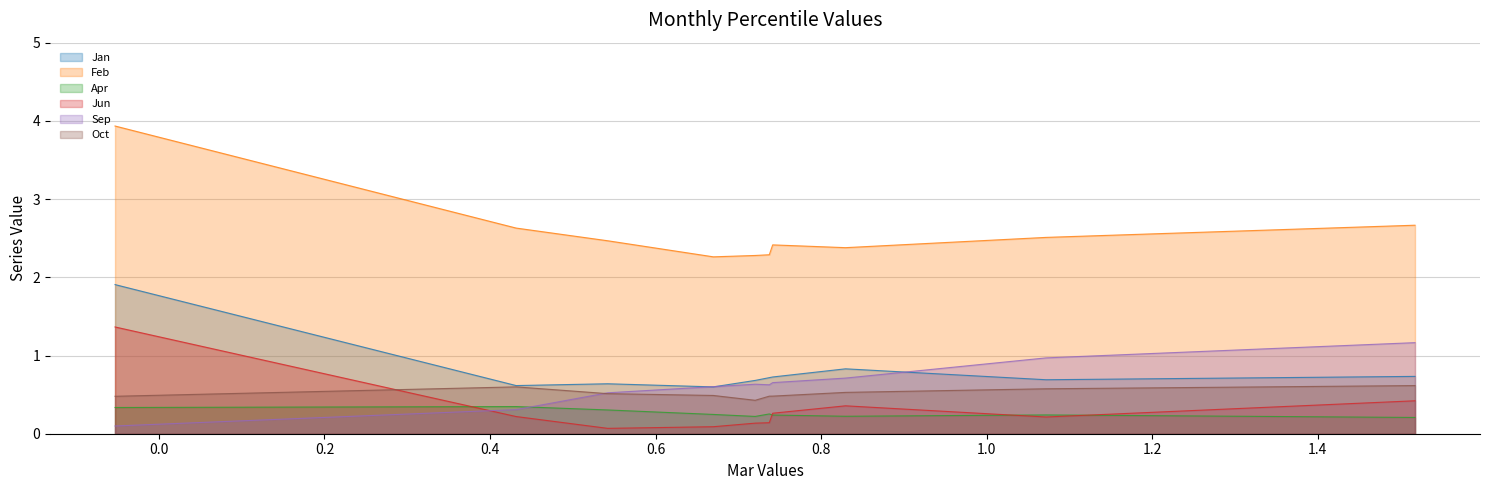

What is the total value across all series at pct35?

4.3